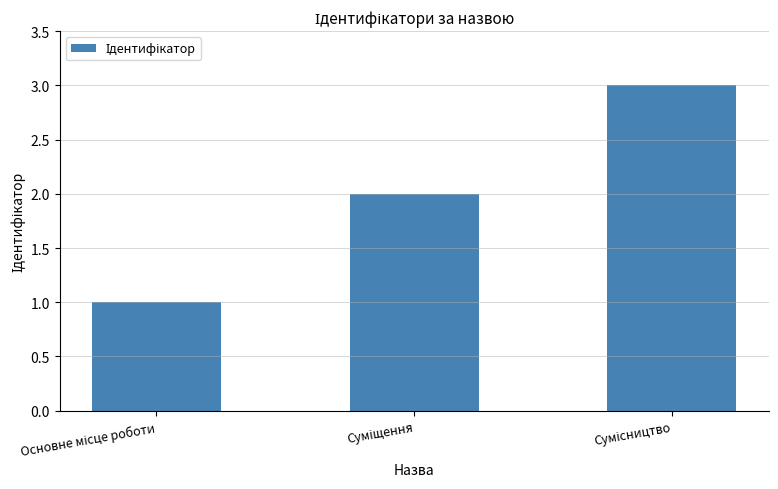

What is the sum of all values?

6